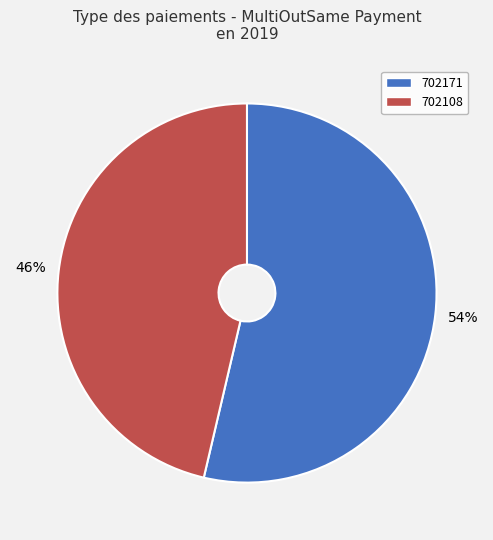

Is the sum of 702108 and 702171 greater than half?

Yes